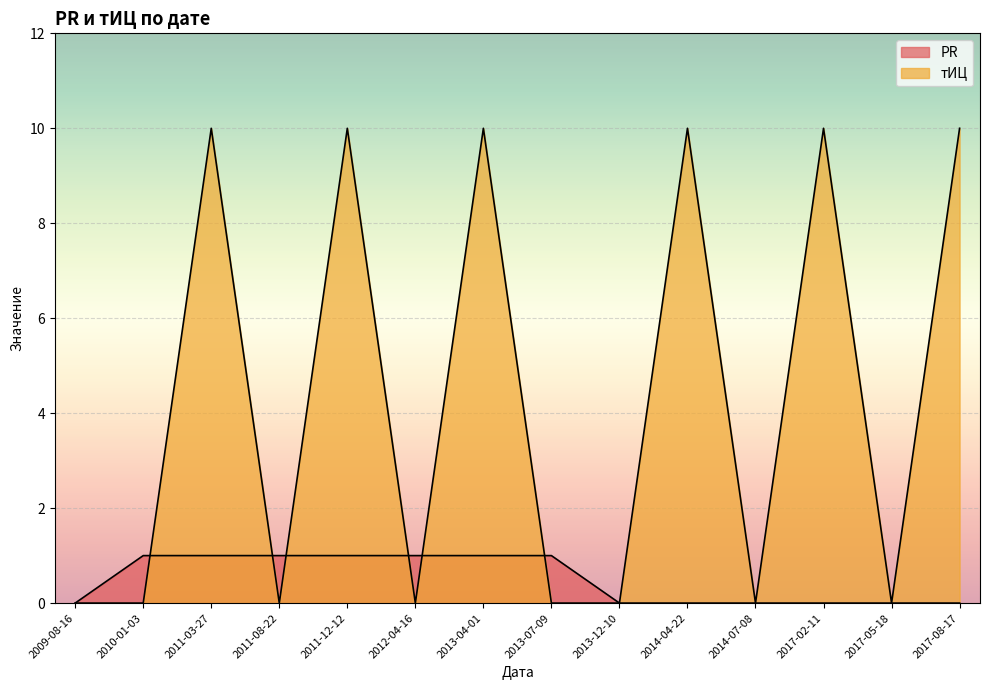

What are all the series names shown in the legend?

PR, тИЦ